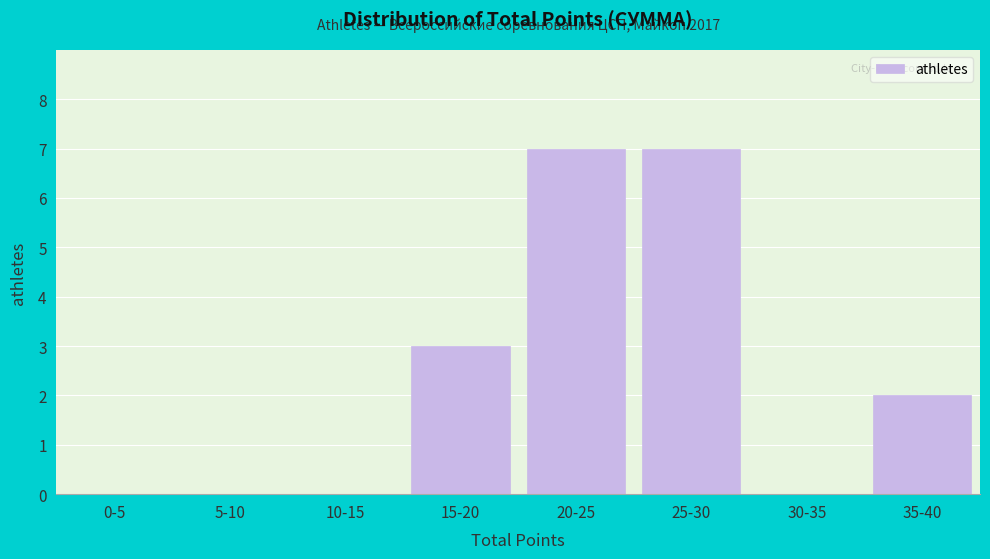

Reading left to right, extract all data points from this chart.

0-5=0	5-10=0	10-15=0	15-20=3	20-25=7	25-30=7	30-35=0	35-40=2